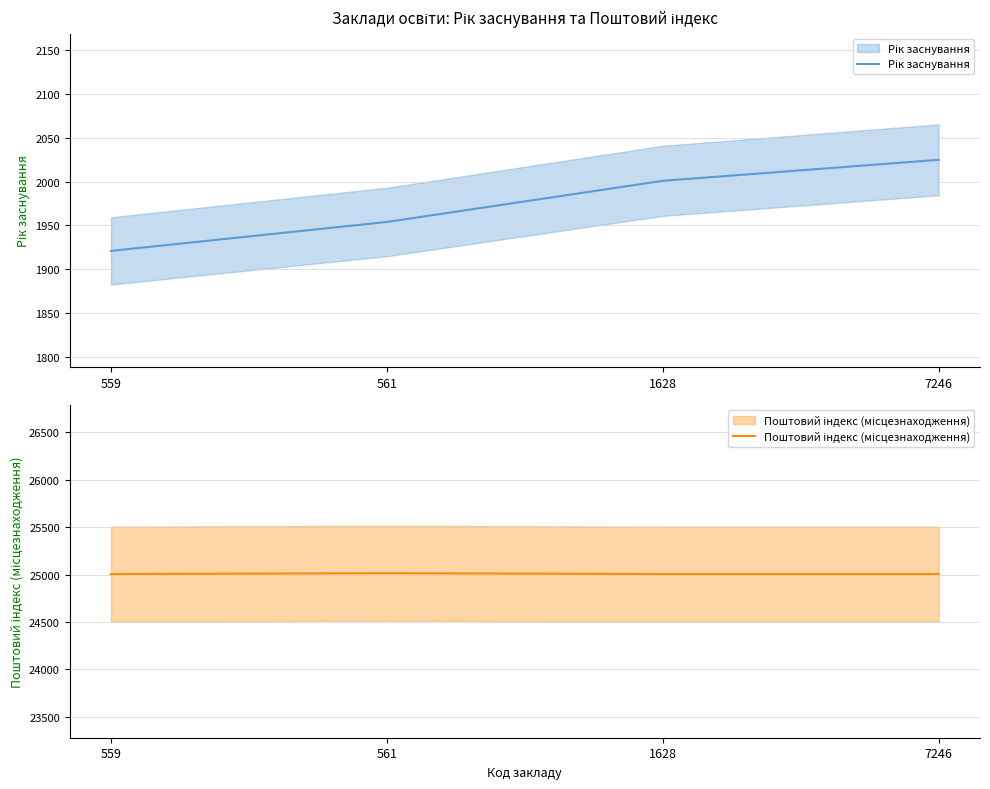

What is the highest value of the Рік заснування series?

2025